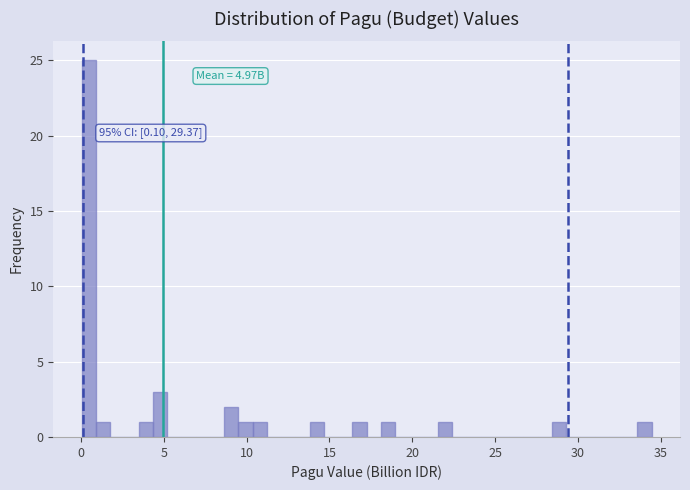

Read against the x-axis, roughly where is the centre of the tallest bar?

0.5